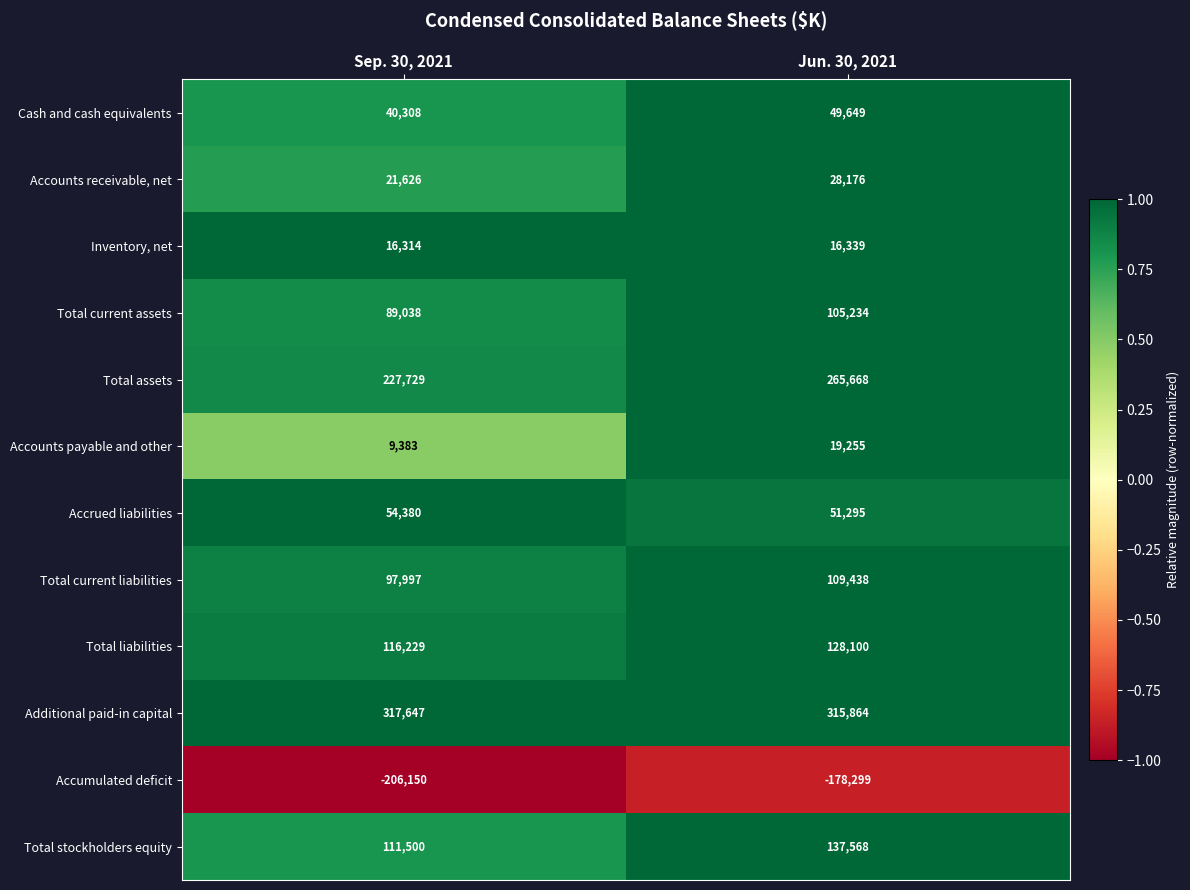

The Total current liabilities series shows 97997 at Sep. 30, 2021. True or false?

True